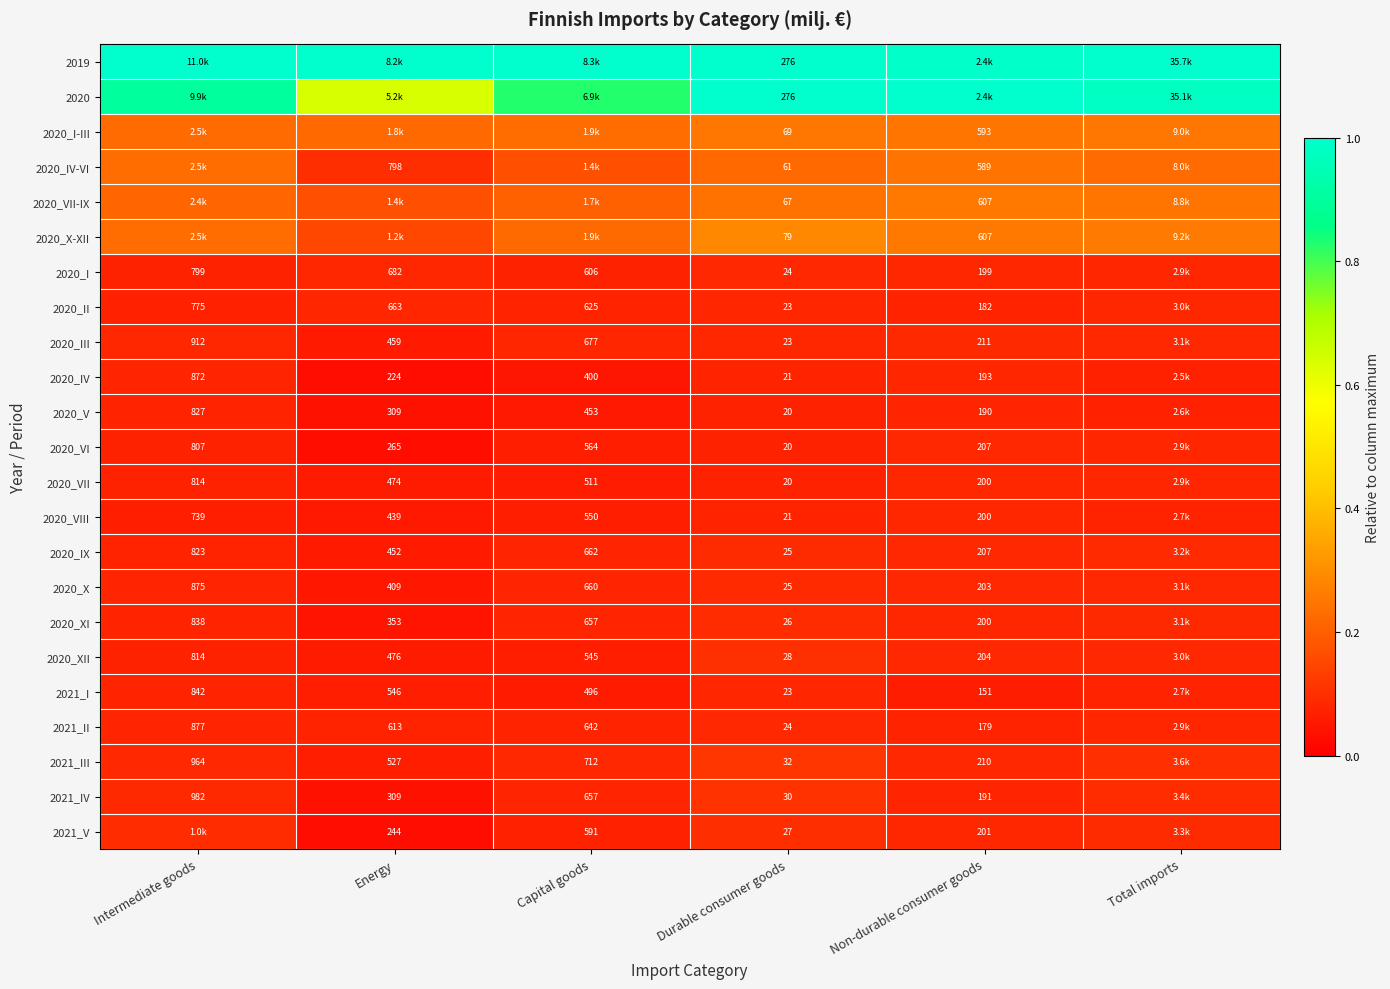

Is the value of 2020_XII at Energy greater than the value of 2020_II at Durable consumer goods?

Yes